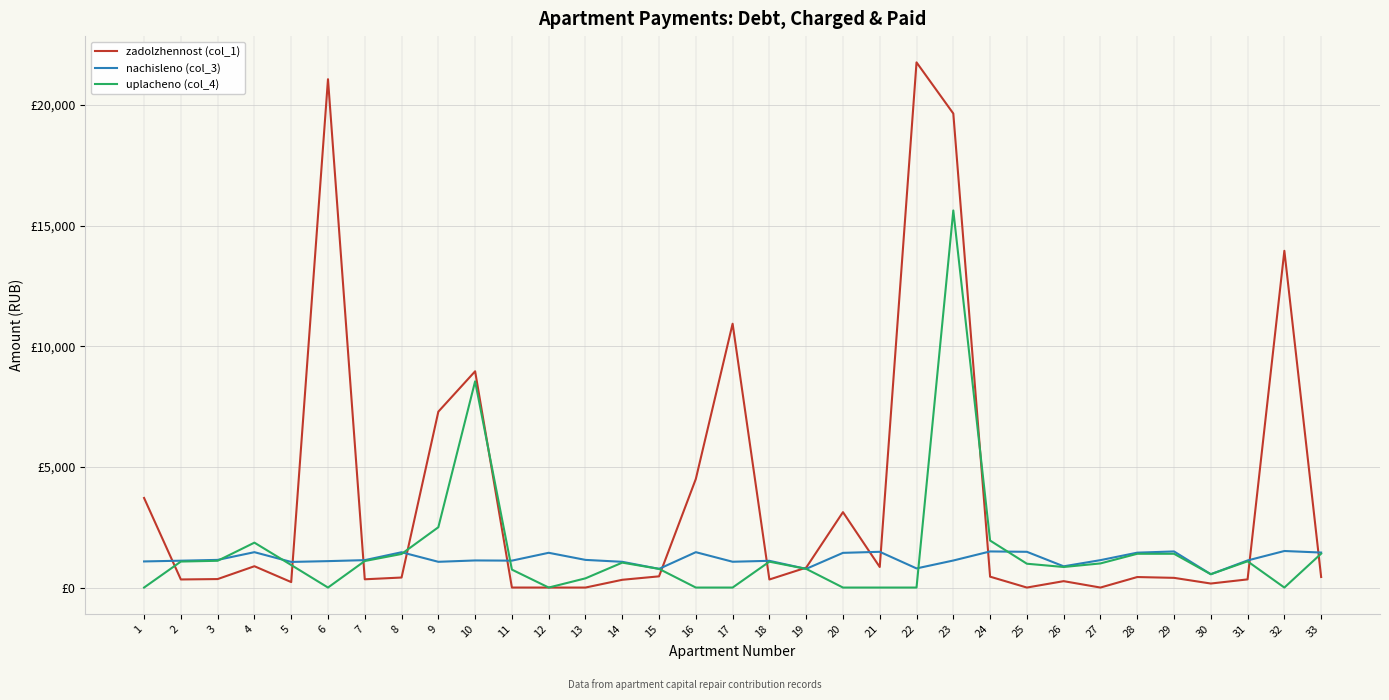

Does the chart have visible grid lines?

Yes